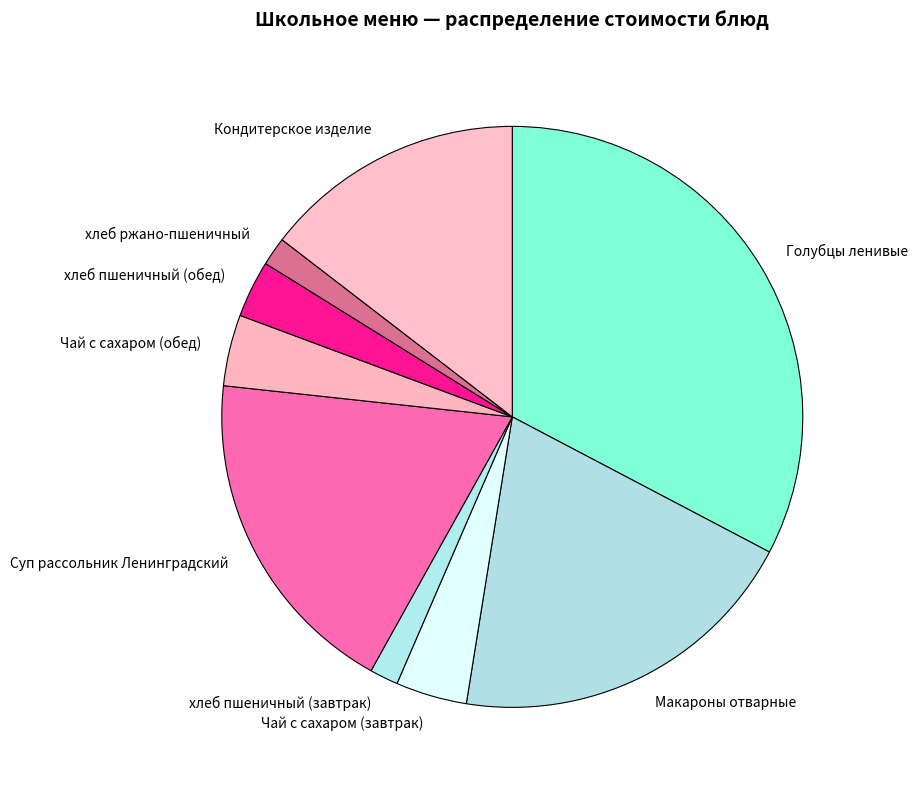

What is the ratio of the value at Суп рассольник Ленинградский to the value at Макароны отварные?

0.9